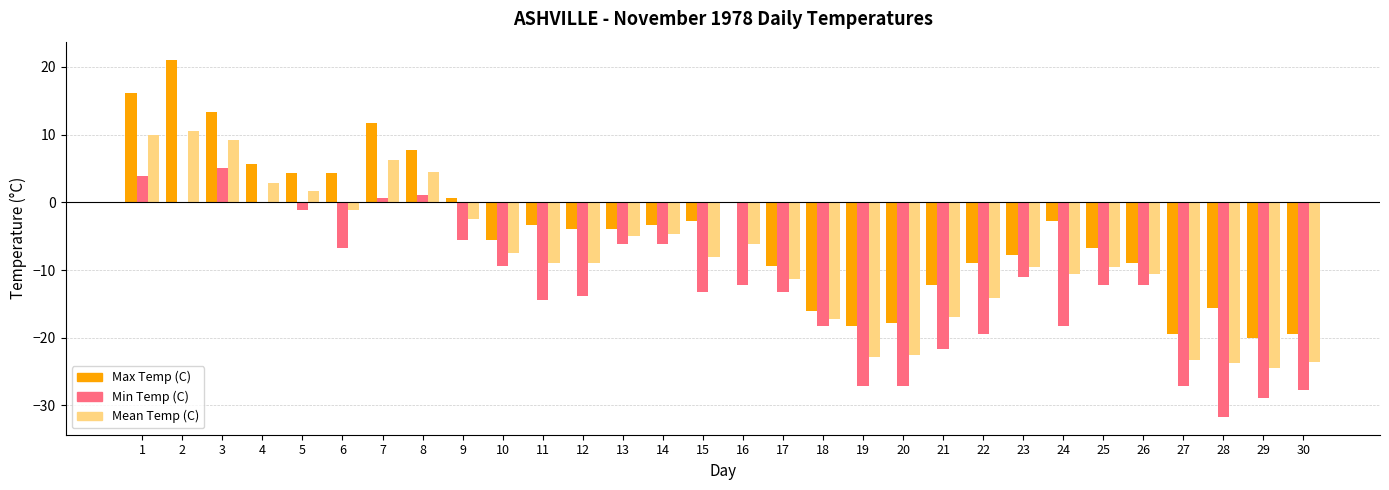

Which series changed the most between 3 and 27?

Max Temp (C)